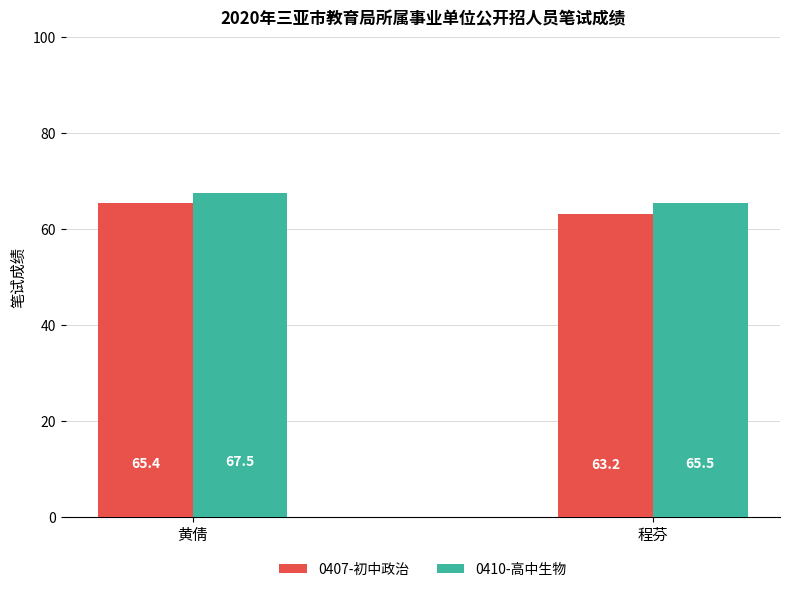

List the series in order of their overall mean, lowest first.

0407-初中政治, 0410-高中生物